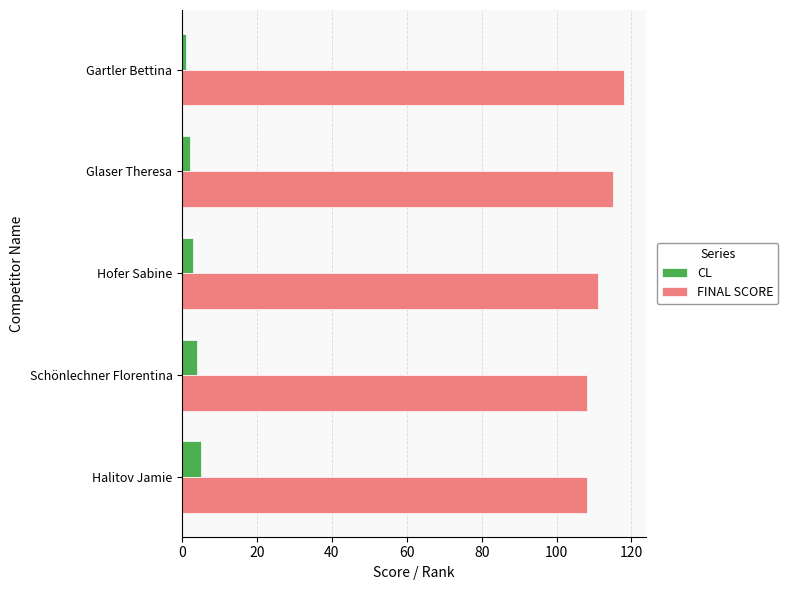

How many FINAL SCORE values are between 108 and 115?

4